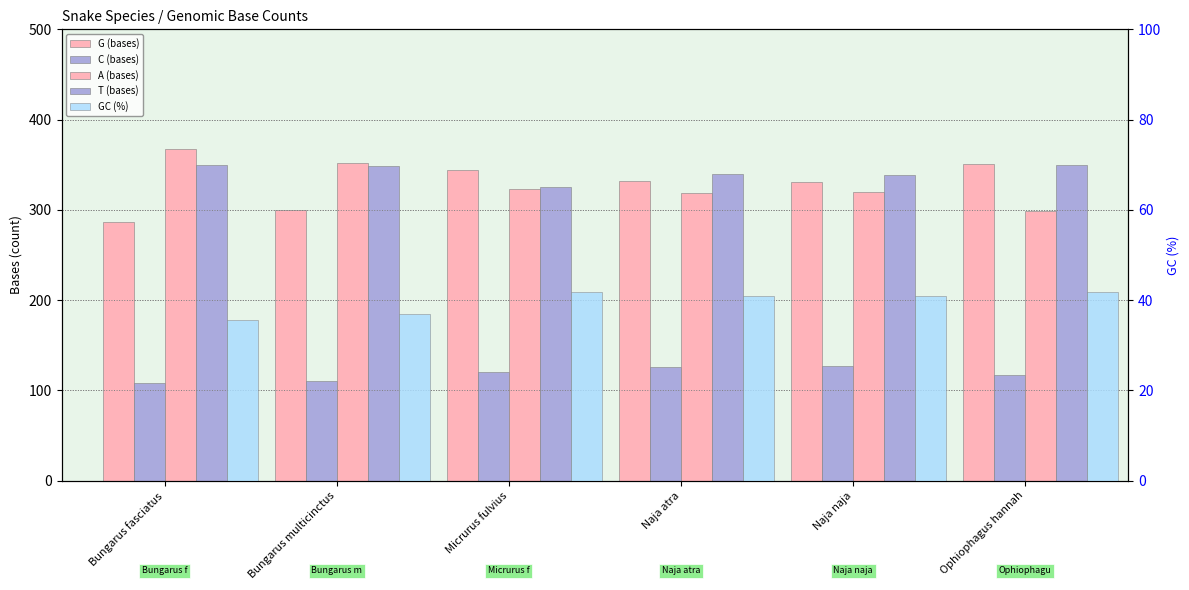

What are all the series names shown in the legend?

G (bases), C (bases), A (bases), T (bases), GC (%)